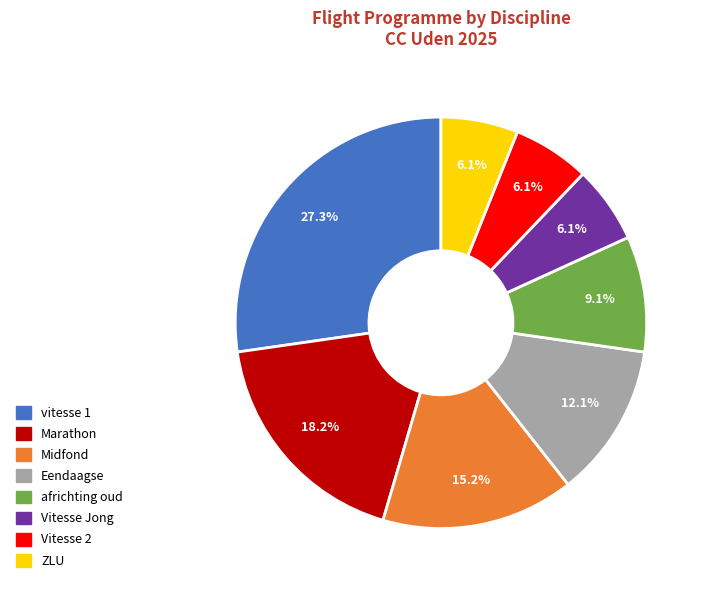

To the nearest percent, what percentage of the pie is Marathon?

18%